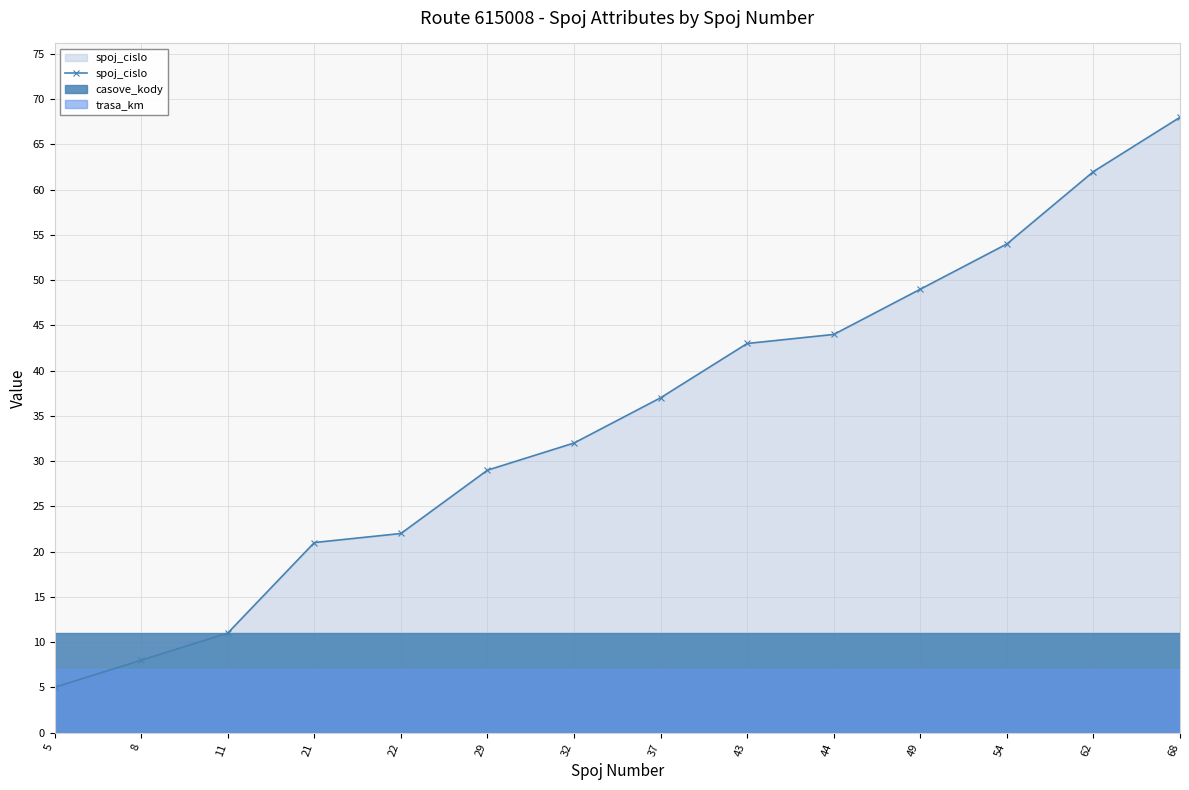

What is the difference between the maximum and second lowest values?

60